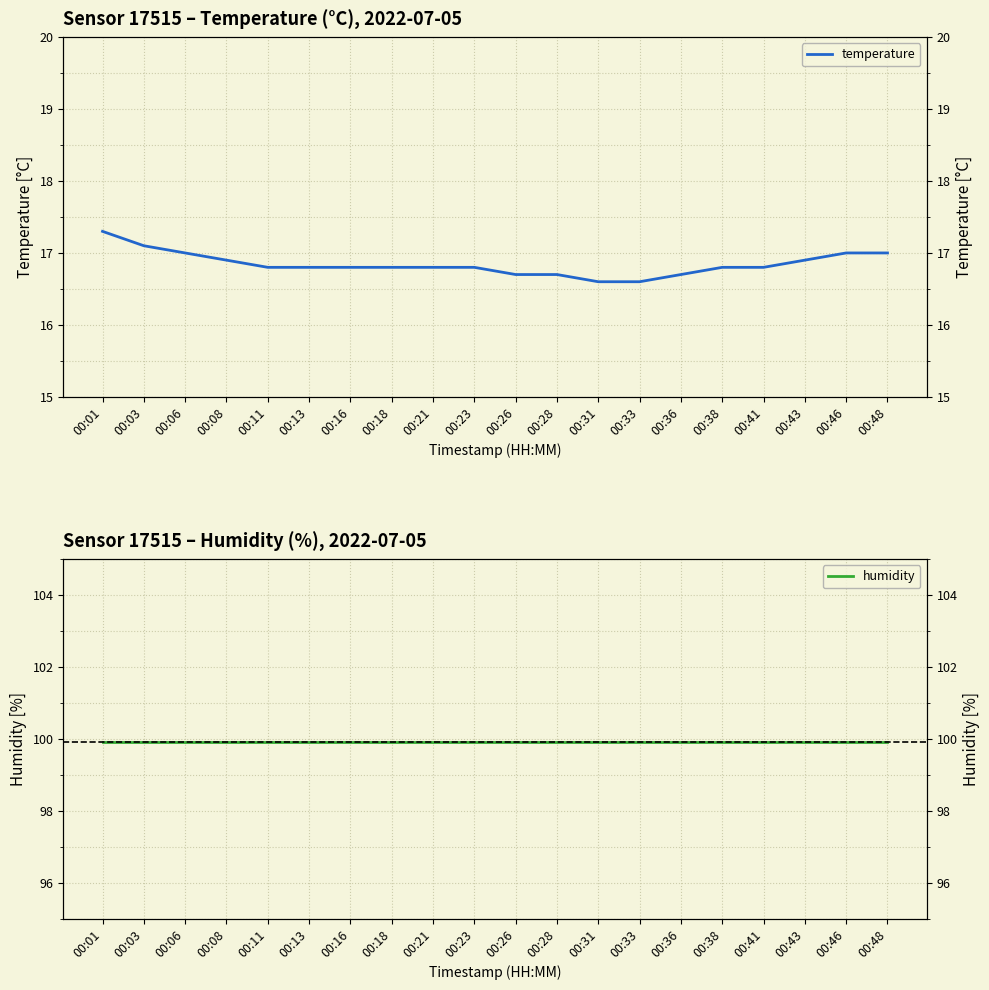

What are all the series names shown in the legend?

temperature, humidity